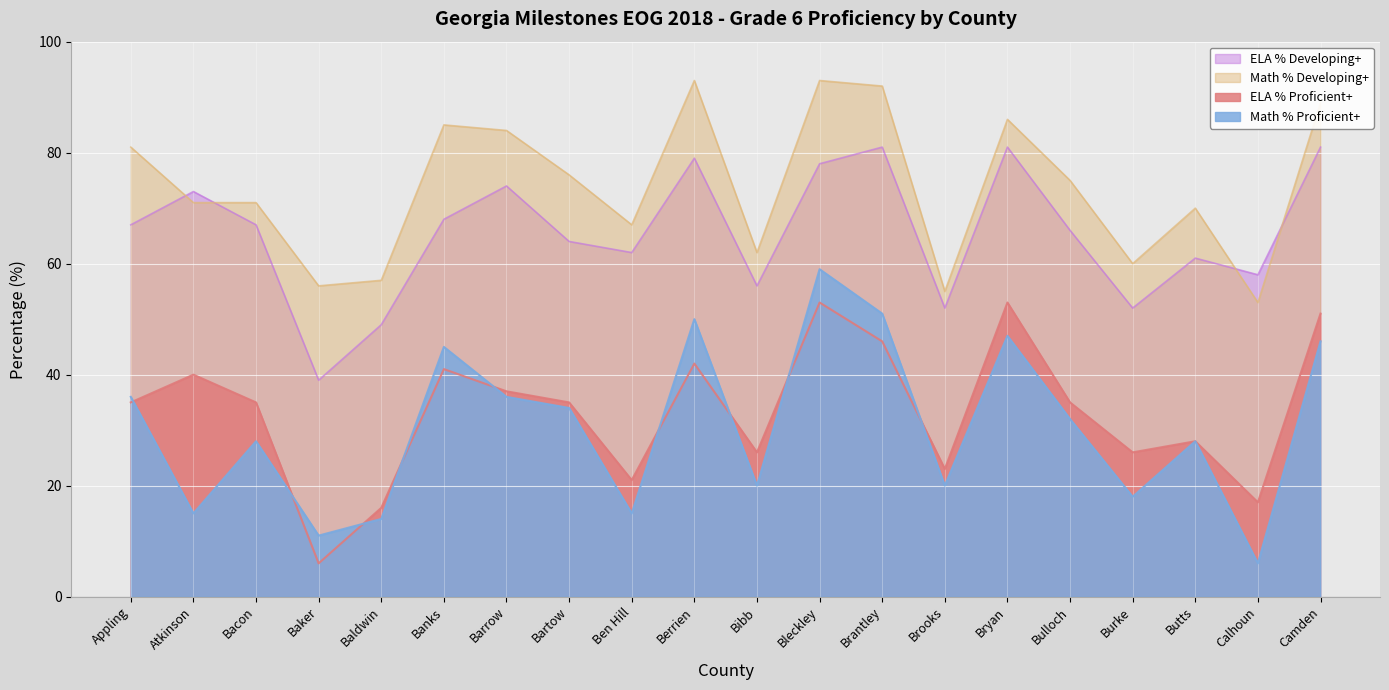

The ELA % Developing+ series shows 40 at Bacon. True or false?

False